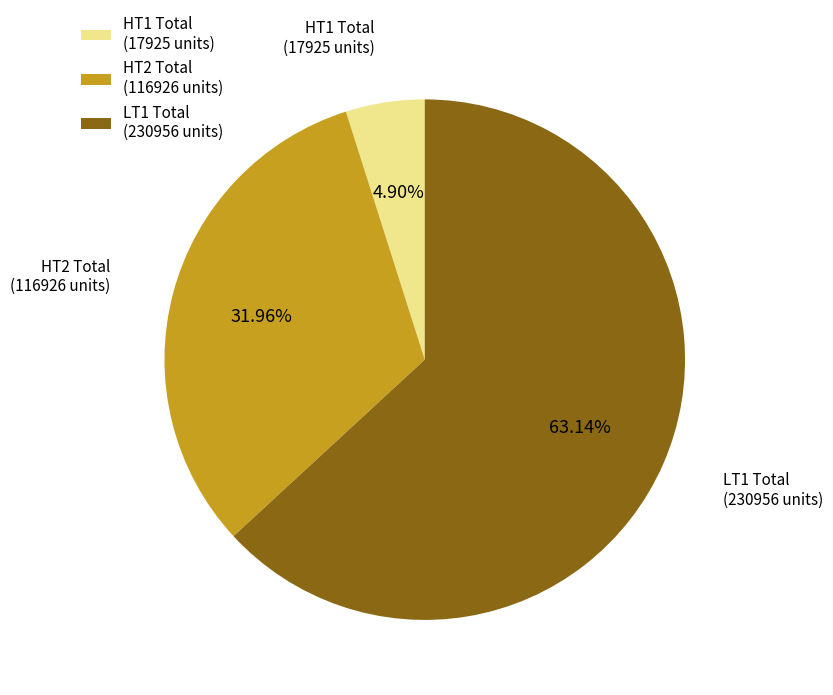

Rank the categories by value from lowest to highest.

HT1 Total, HT2 Total, LT1 Total